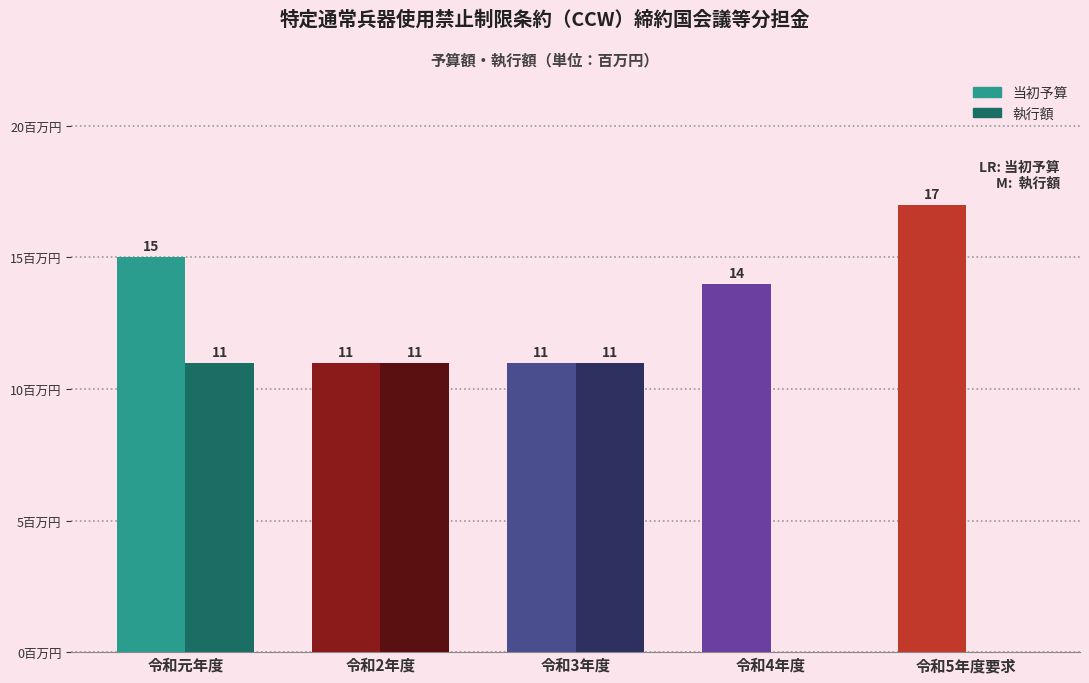

Which category has the highest value across all series?

令和5年度要求